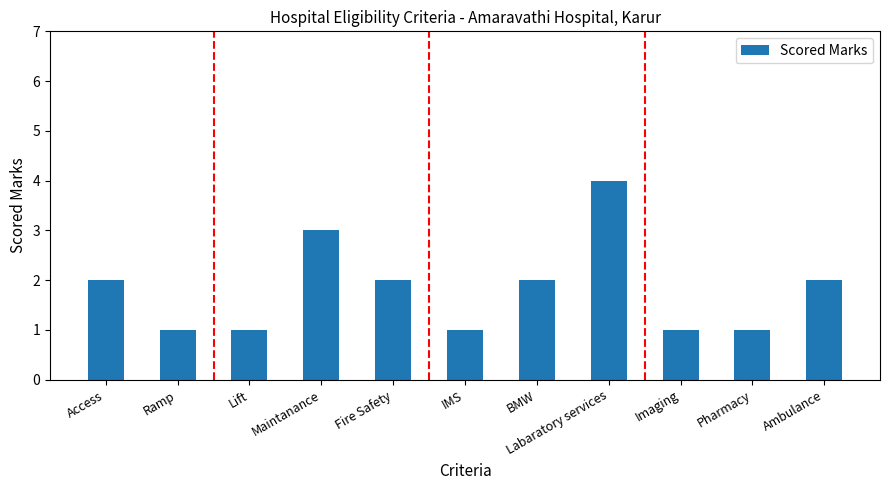

What is the value of the 1st bar from the left?

2